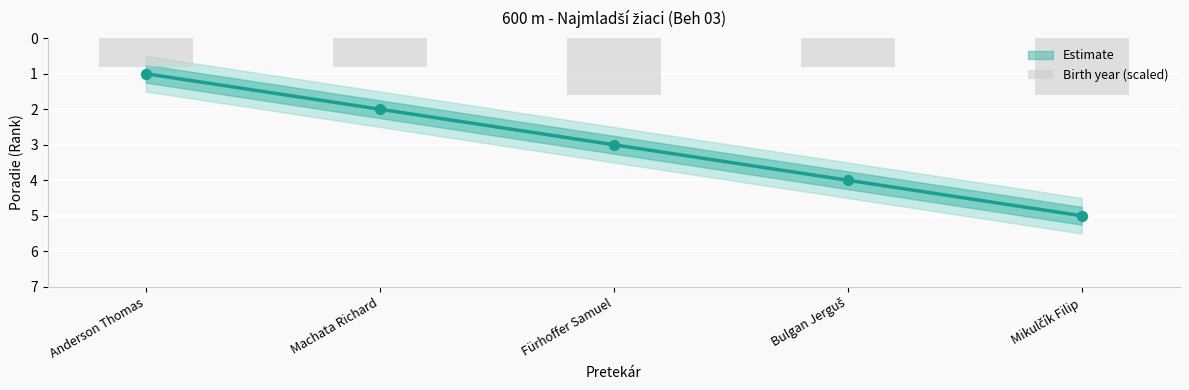

What is the ratio of the value at Anderson Thomas to the value at Mikulčík Filip?

0.5